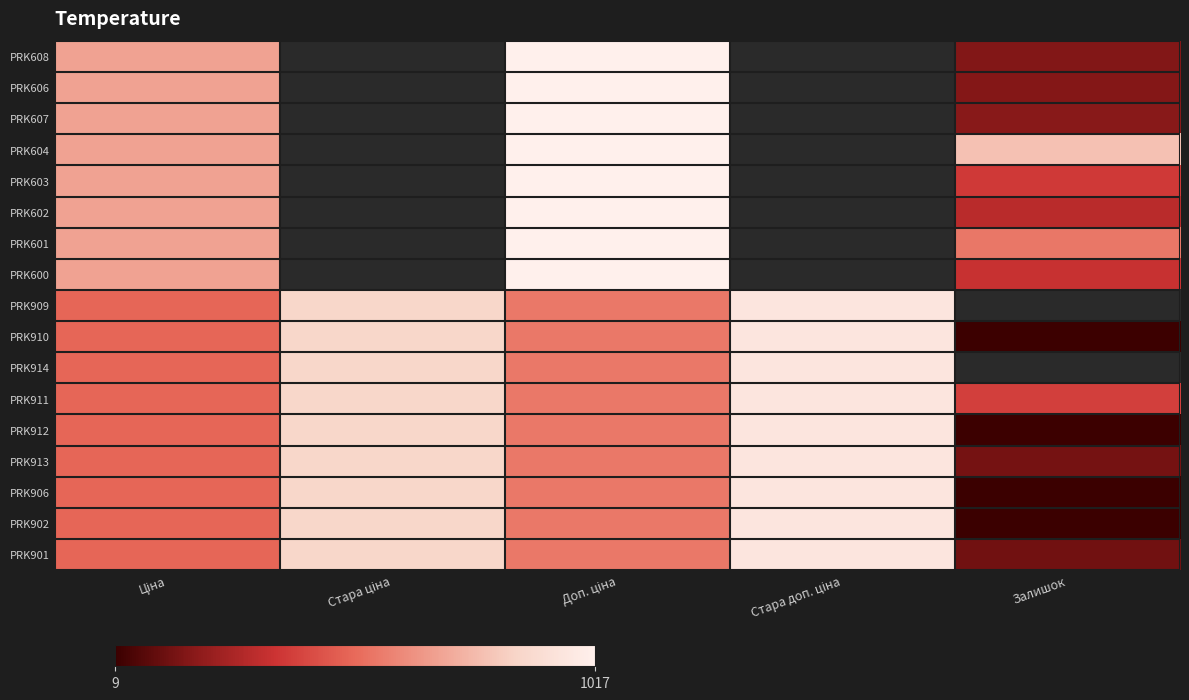

What is the spread (max minus min) of values at Ціна?

185.2